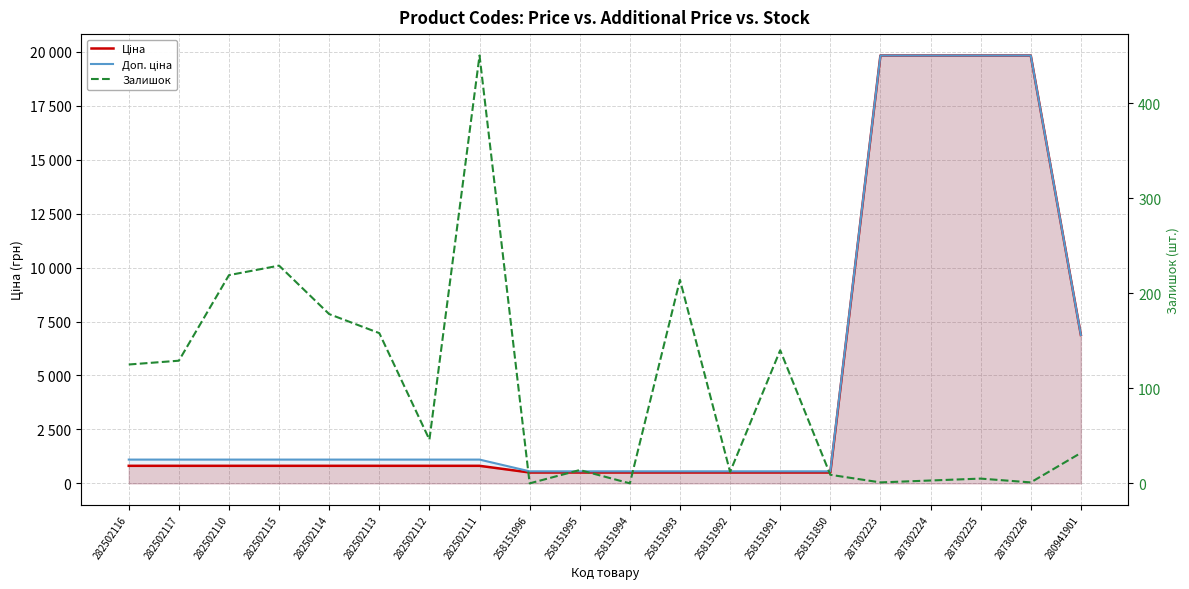

True or false: Залишок and Ціна intersect in this chart.

False